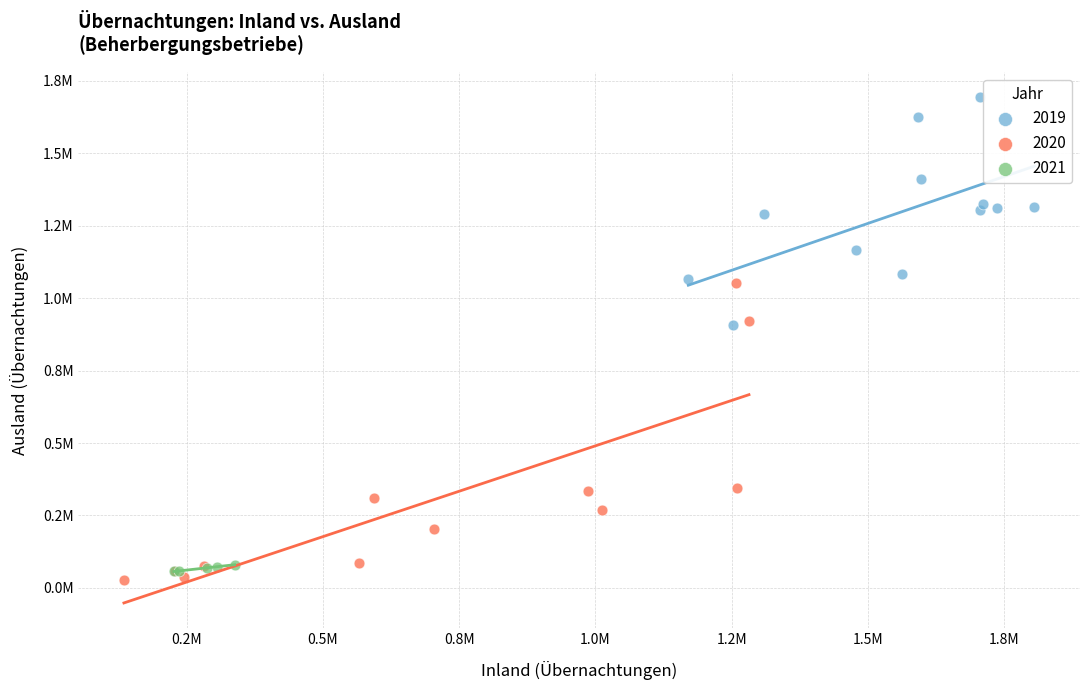

What are all the series names shown in the legend?

2019, 2020, 2021